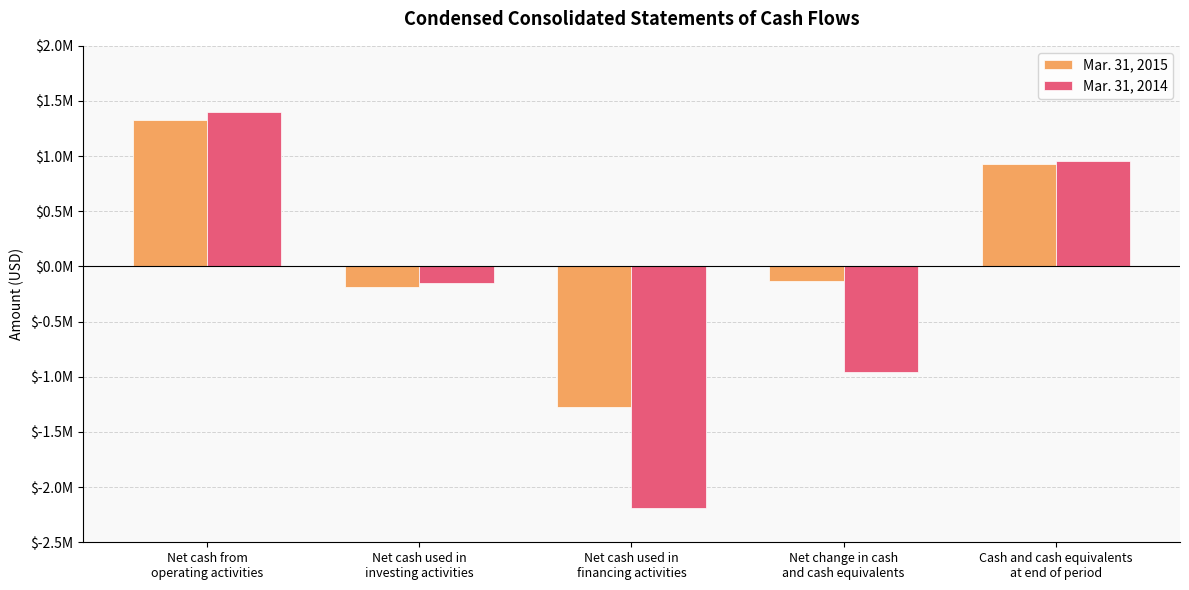

What is the value of the Mar. 31, 2015 bar at the 1st from the left?

1329000